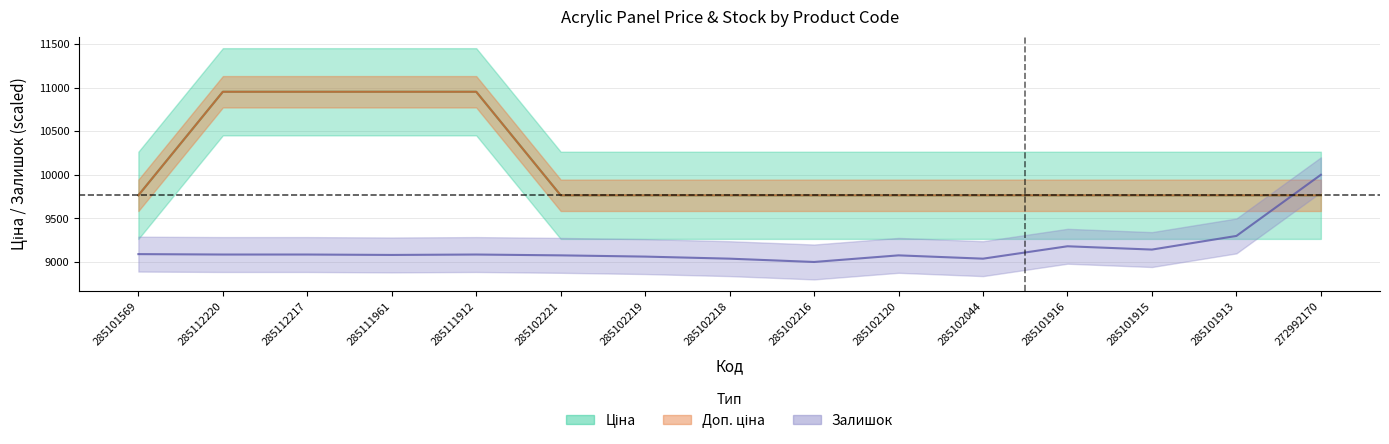

How many times do Залишок and Ціна cross each other?

1